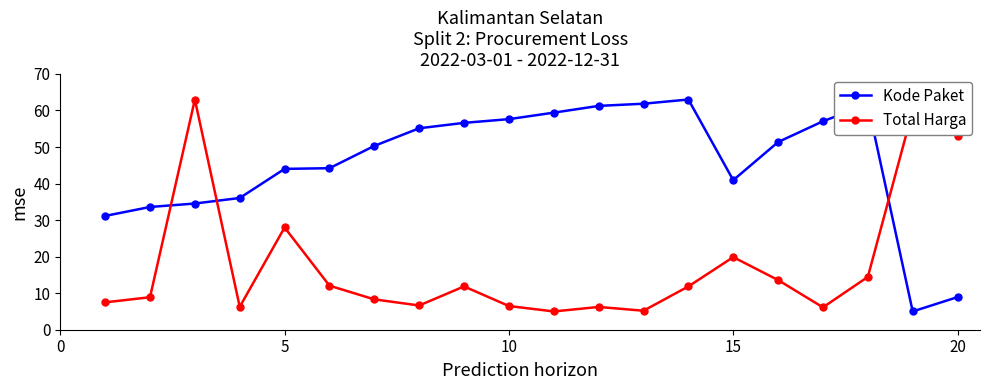

Which series ends up on top after the final intersection of Kode Paket and Total Harga?

Total Harga